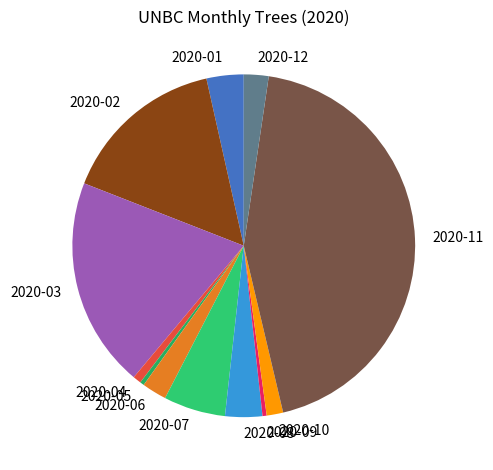

Does any single category account for the majority?

No